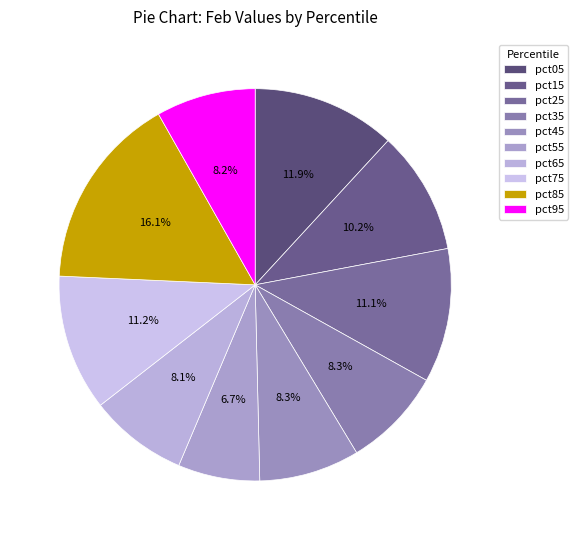

How many segments does this pie chart have?

10